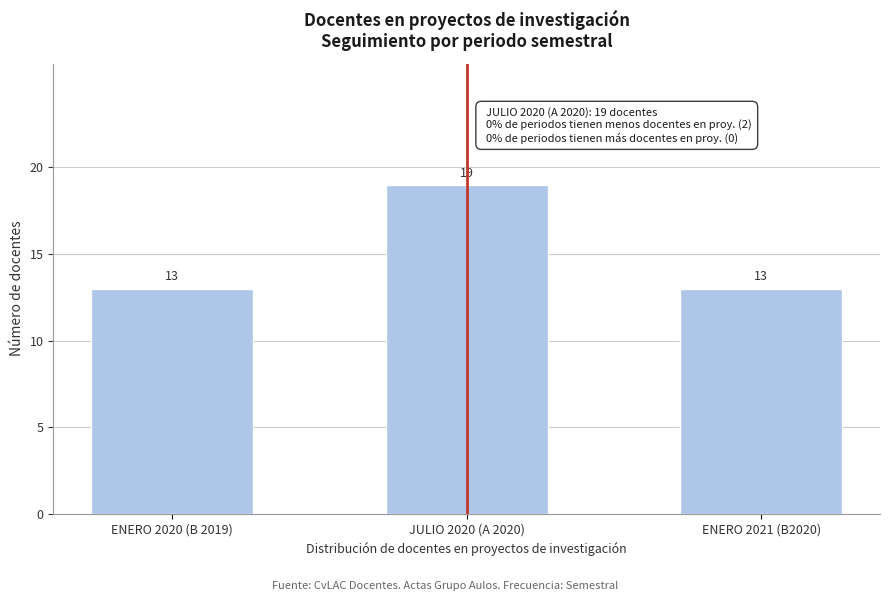

Reading right to left, transcribe all the data shown in this chart.

13	19	13